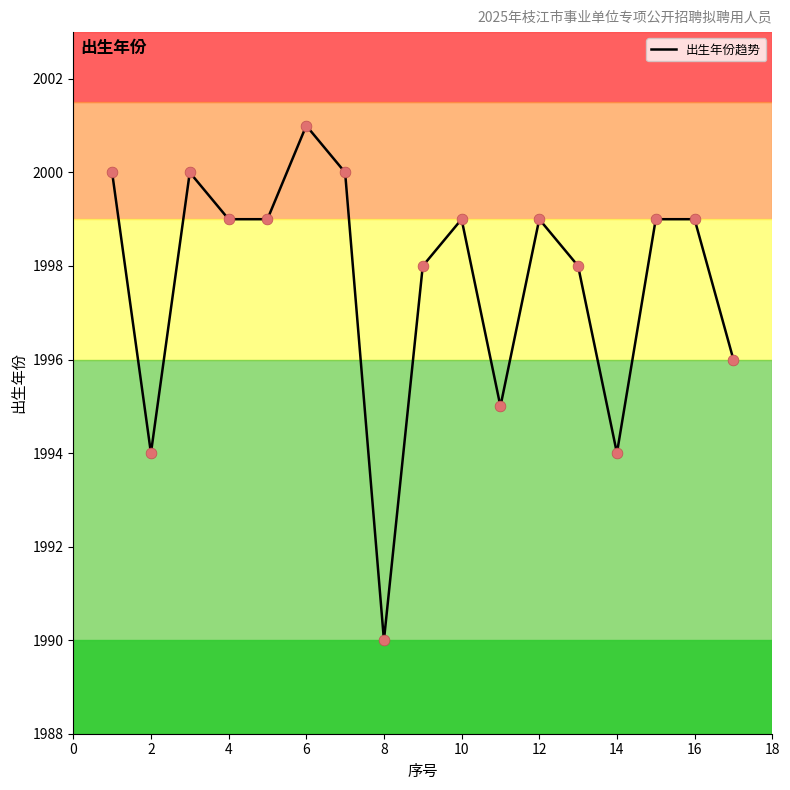

What is the difference between the maximum and minimum values?

11